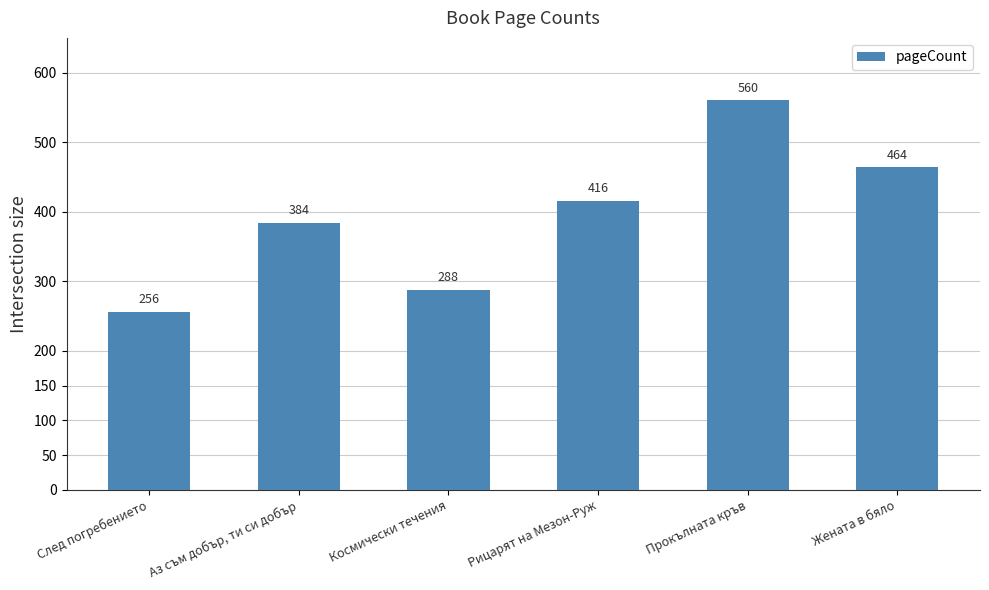

List the labels in order of value, largest first.

Прокълната кръв, Жената в бяло, Рицарят на Мезон-Руж, Аз съм добър, ти си добър, Космически течения, След погребението